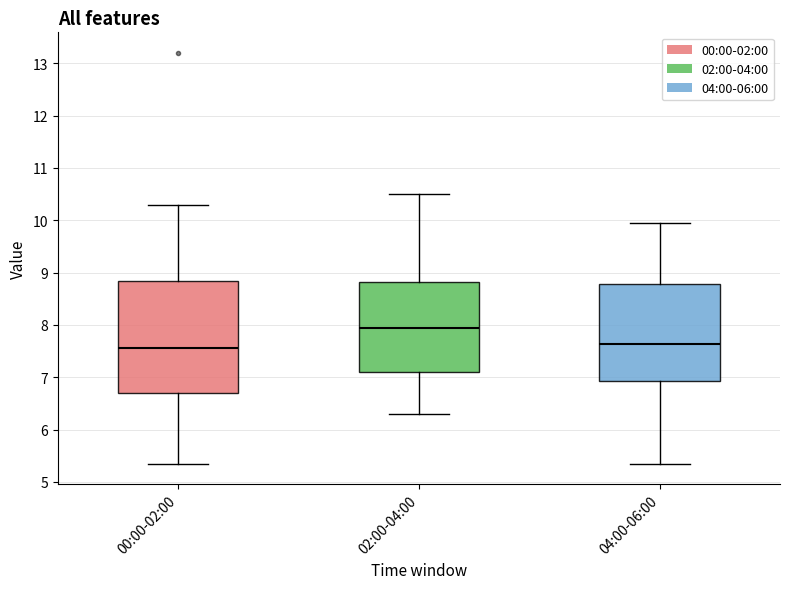

Reading left to right, transcribe this box plot: for each box, give where its median line is, the range the box spans, and where its two whiskers end, as read against the y-axis. The values are not printed on the chart, so give them approximately, as read against the axis.

00:00-02:00: median 7.6, box 6.7 to 8.8, whiskers 5.4 to 10.3
02:00-04:00: median 8.0, box 7.1 to 8.8, whiskers 6.3 to 10.5
04:00-06:00: median 7.6, box 6.9 to 8.8, whiskers 5.4 to 10.0